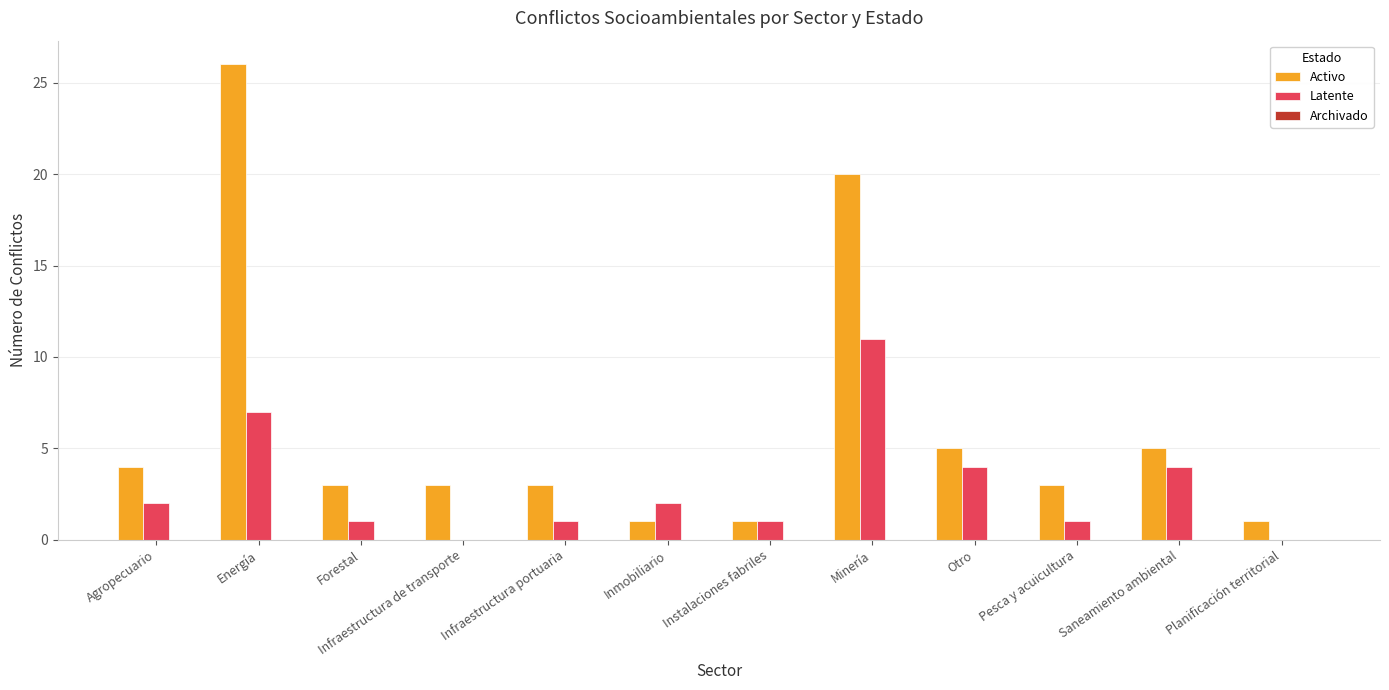

Count the number of categories in the chart.

12